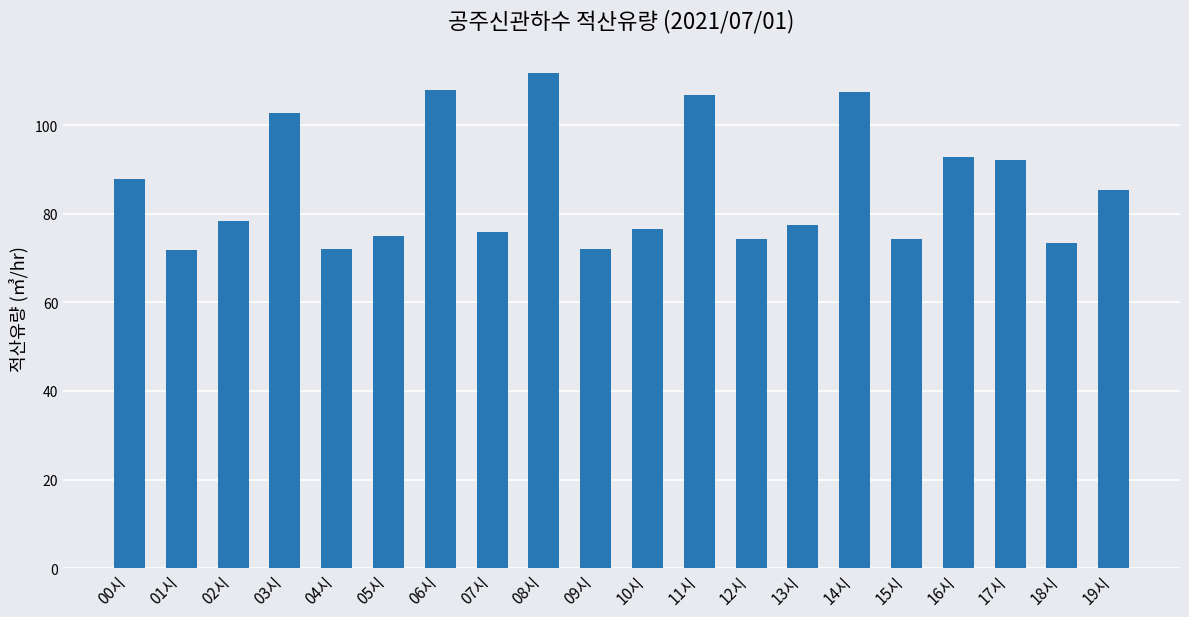

The value at 16시 is 92.8. True or false?

True